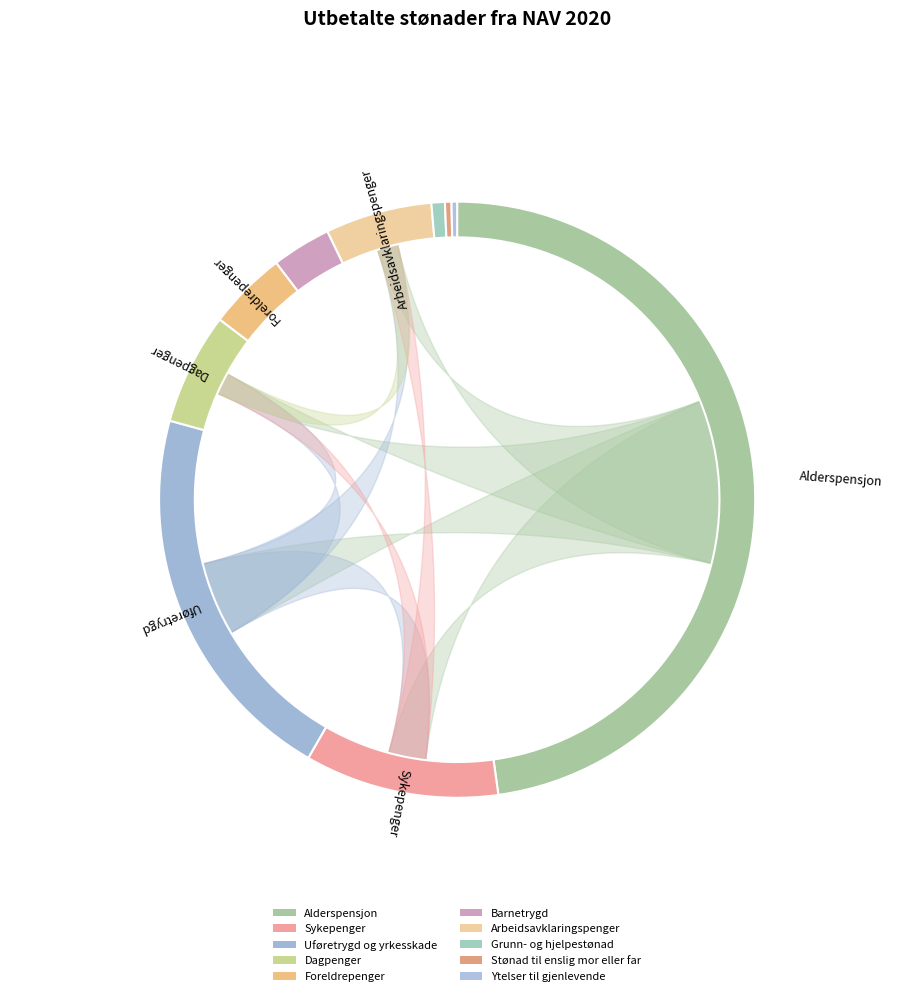

Rank the categories by value from lowest to highest.

Ytelser til gjenlevende, Stønad til enslig mor eller far, Grunn- og hjelpestønad, Barnetrygd, Foreldrepenger, Arbeidsavklaringspenger, Dagpenger, Sykepenger, Uføretrygd og yrkesskade, Alderspensjon